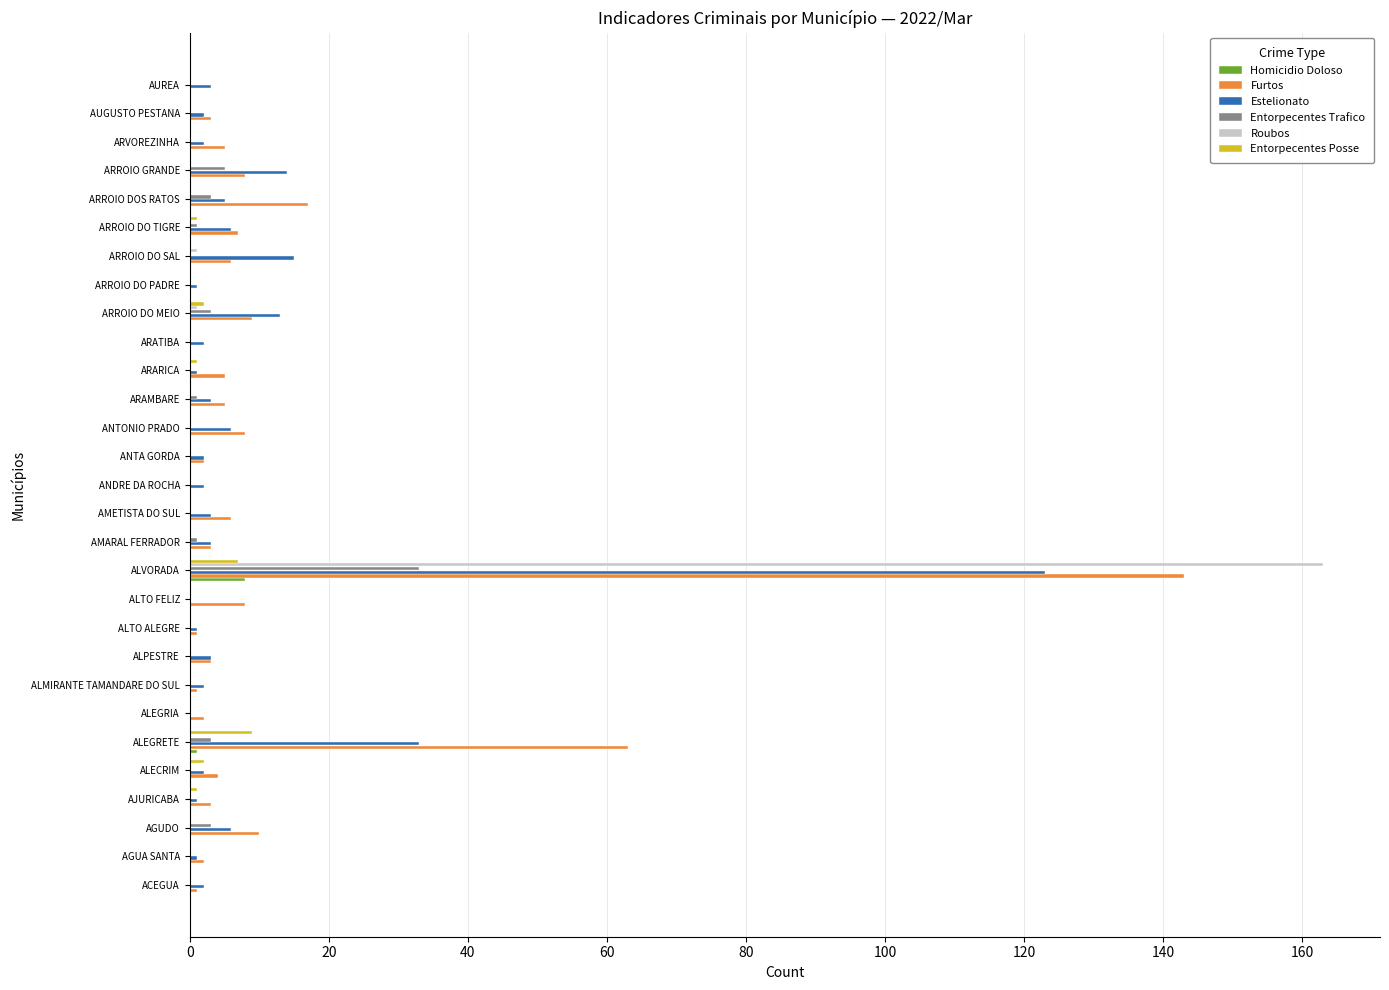

What is the sum of all Entorpecentes Posse values?

23